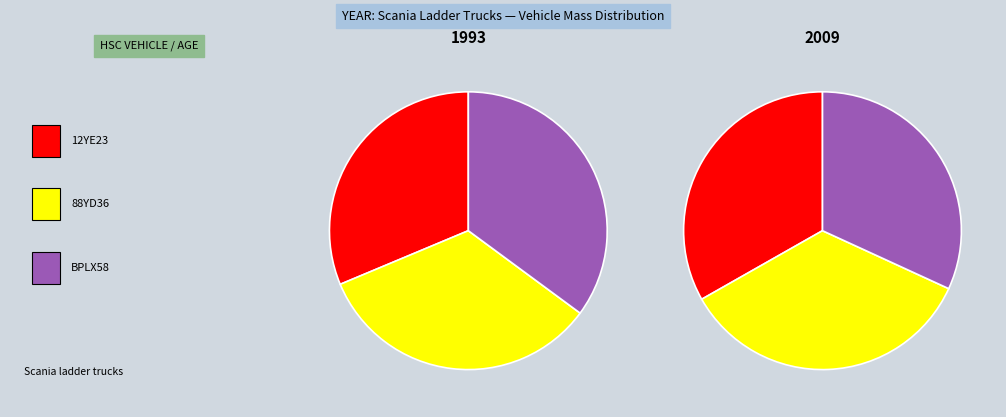

To the nearest percent, what is the difference between the largest and smallest slice percentages?

3%